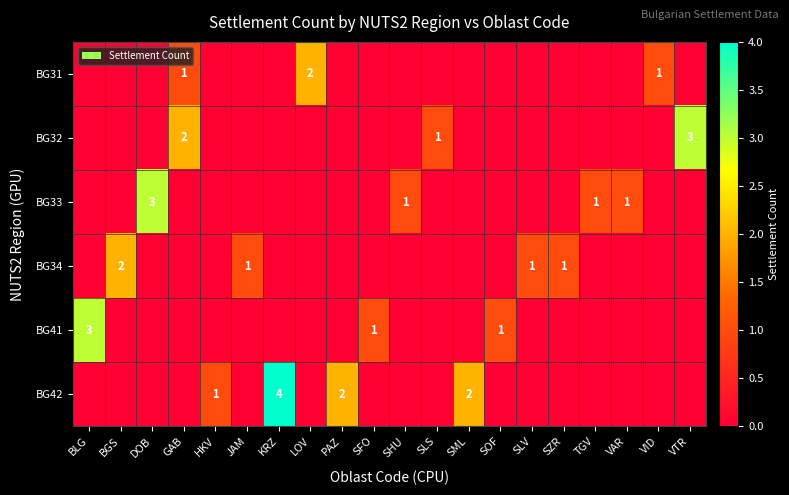

Count the number of data series in this chart.

6